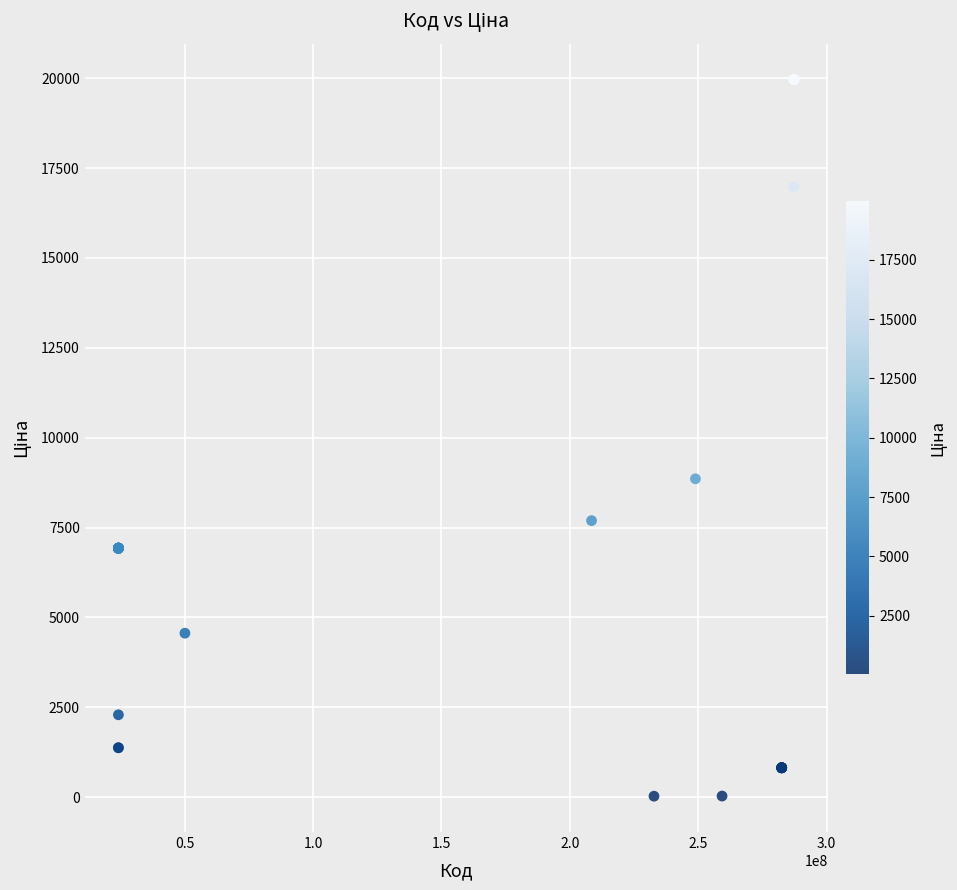

What Y value in the scatter plot is closest to 9995?

8856.7